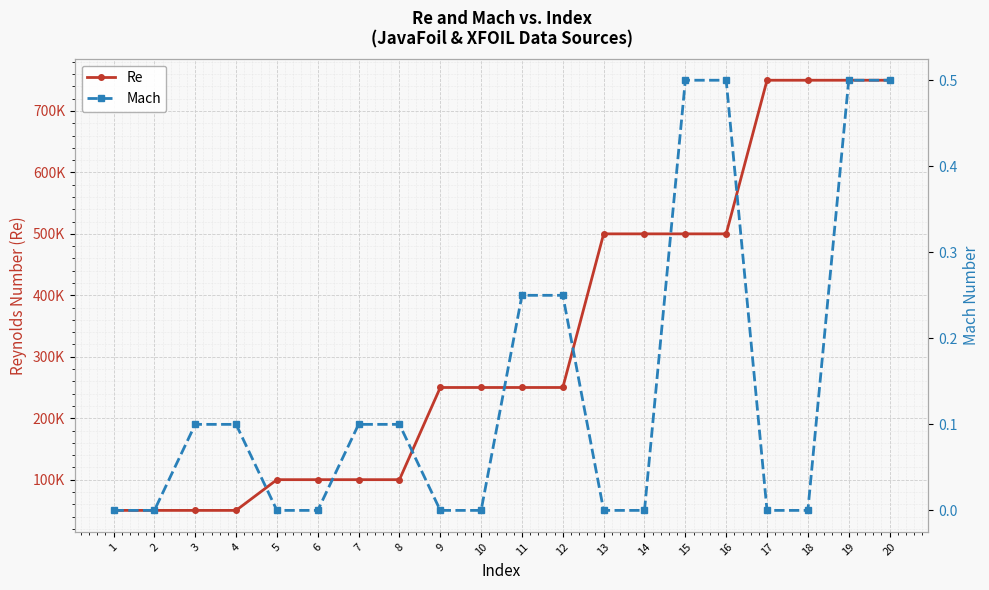

The value of Re at 16 is 787362.4. True or false?

False